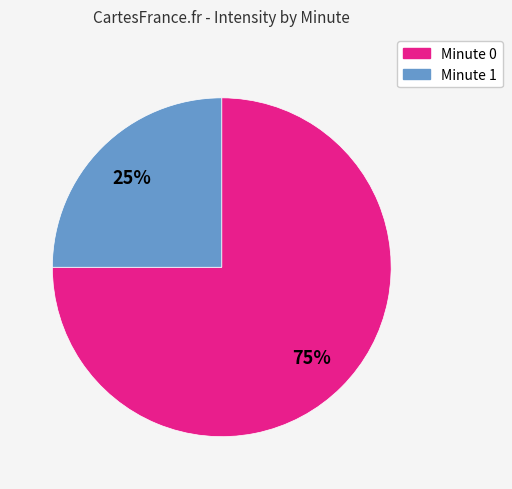

To the nearest percent, what is the difference between the largest and smallest slice percentages?

50%